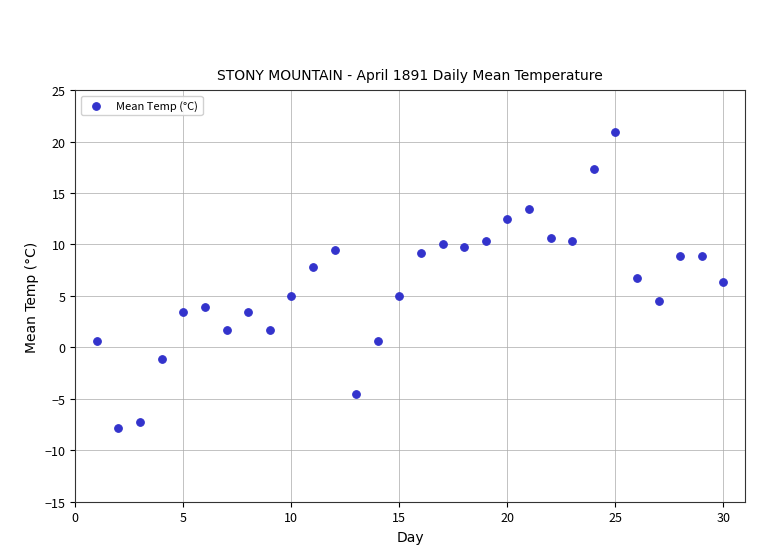

What is the range of X values (max minus min)?

29.0